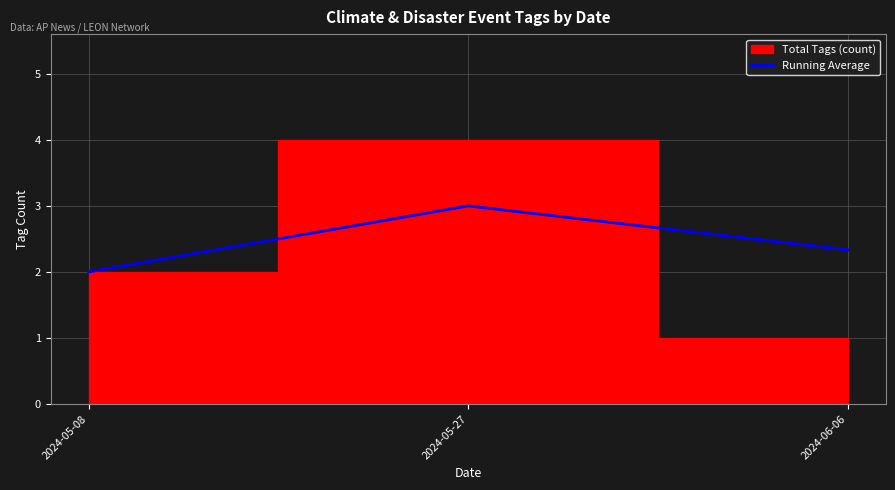

Reading left to right, transcribe all the data shown in this chart.

2024-05-08=2.0	2024-05-27=3.0	2024-06-06=2.3